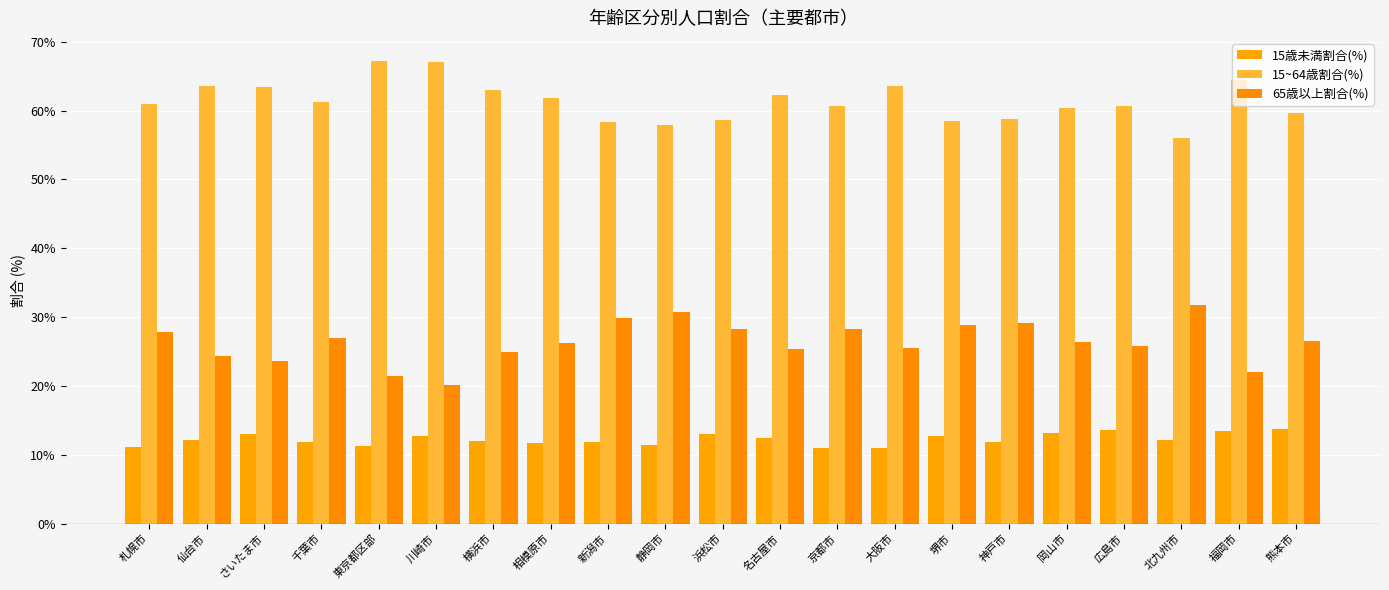

What position from the right is 大阪市?

8